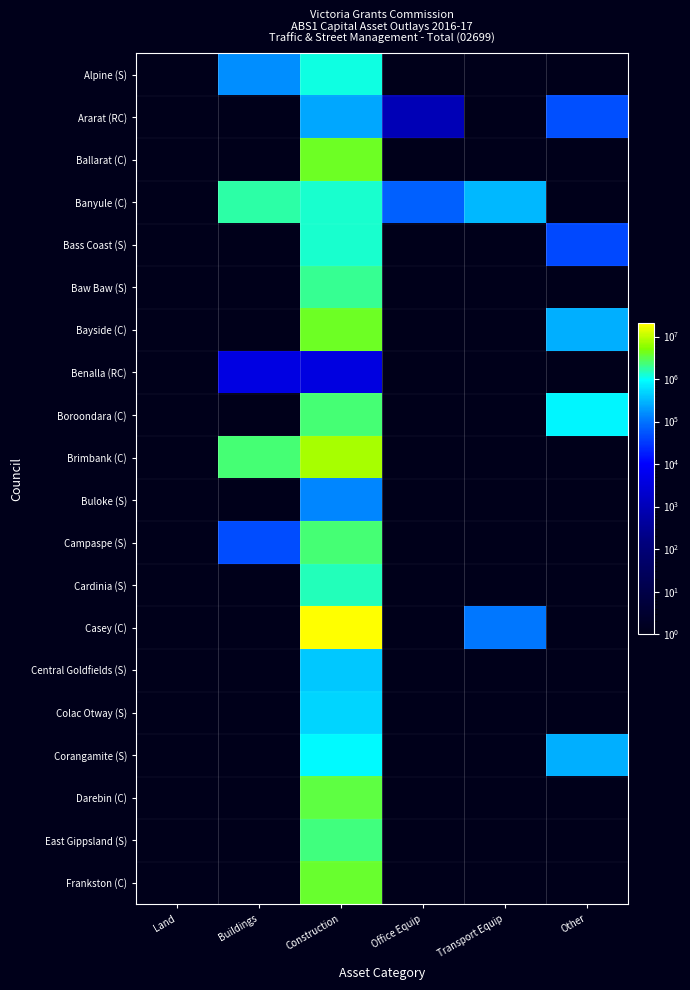

True or false: Benalla (RC) has a value of 1.0 at Transport Equip.

True